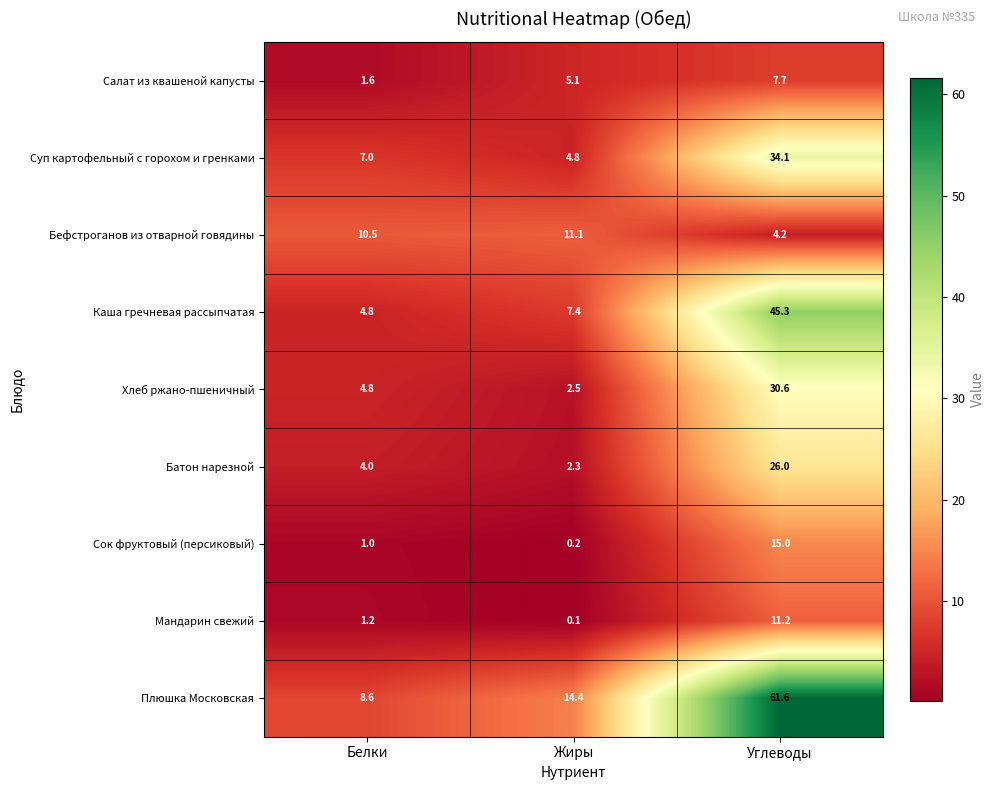

Reading right to left, extract all data points from this chart.

Салат из квашеной капусты: Углеводы=7.7	Жиры=5.1	Белки=1.6
Суп картофельный с горохом и гренками: Углеводы=34.1	Жиры=4.8	Белки=7.0
Бефстроганов из отварной говядины: Углеводы=4.2	Жиры=11.1	Белки=10.5
Каша гречневая рассыпчатая: Углеводы=45.3	Жиры=7.4	Белки=4.8
Хлеб ржано-пшеничный: Углеводы=30.6	Жиры=2.5	Белки=4.8
Батон нарезной: Углеводы=26.0	Жиры=2.3	Белки=4.0
Сок фруктовый (персиковый): Углеводы=15.0	Жиры=0.2	Белки=1.0
Мандарин свежий: Углеводы=11.2	Жиры=0.1	Белки=1.2
Плюшка Московская: Углеводы=61.6	Жиры=14.4	Белки=8.6